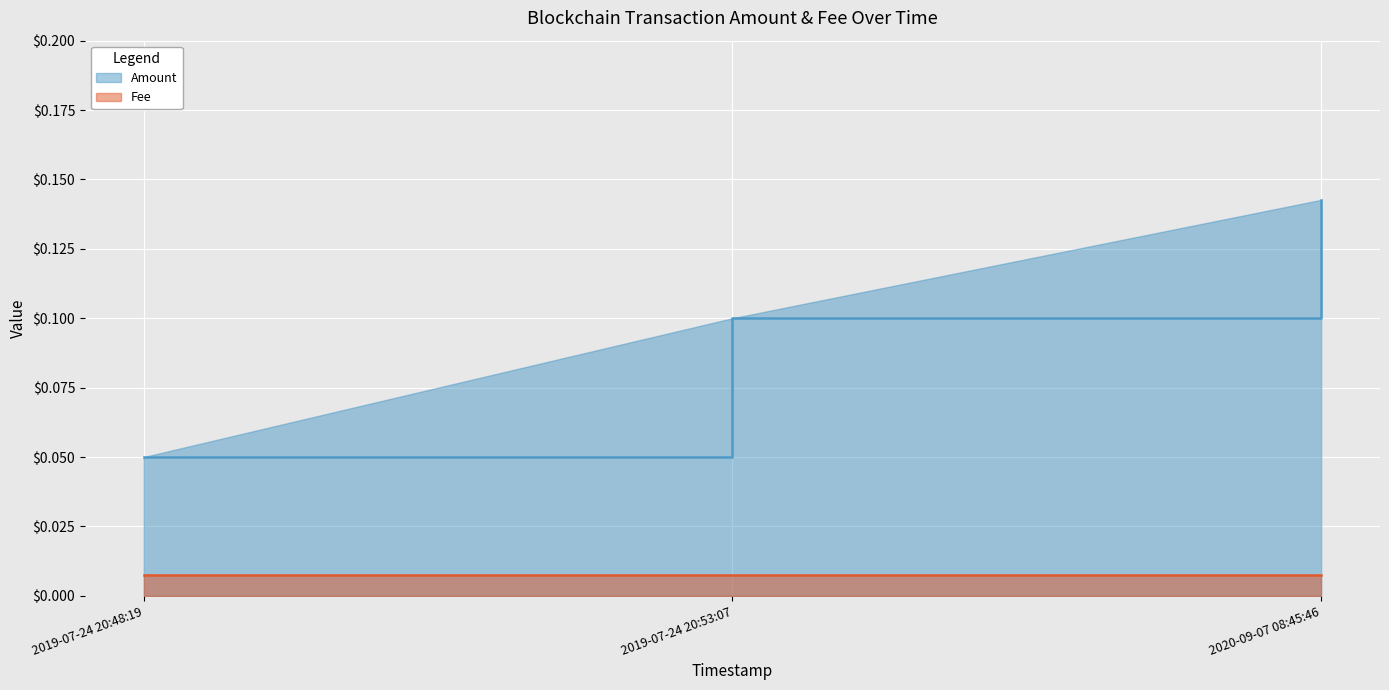

What is the difference between the maximum and minimum values?

0.1